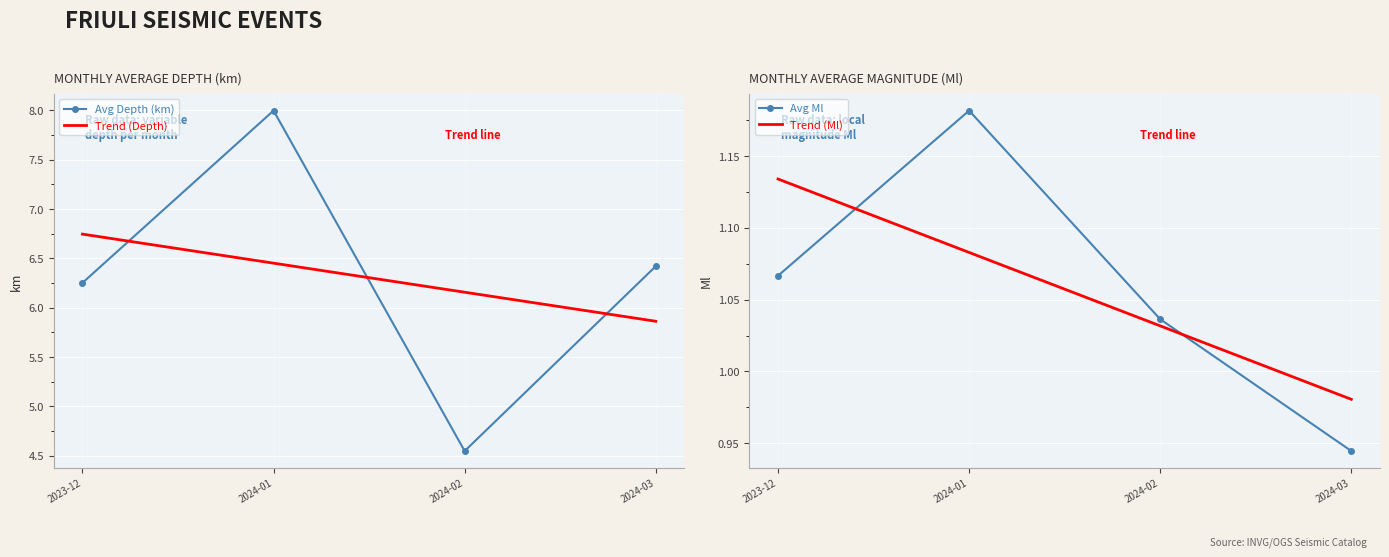

Where is Trend (Ml) nearest to the value 1?

2024-03